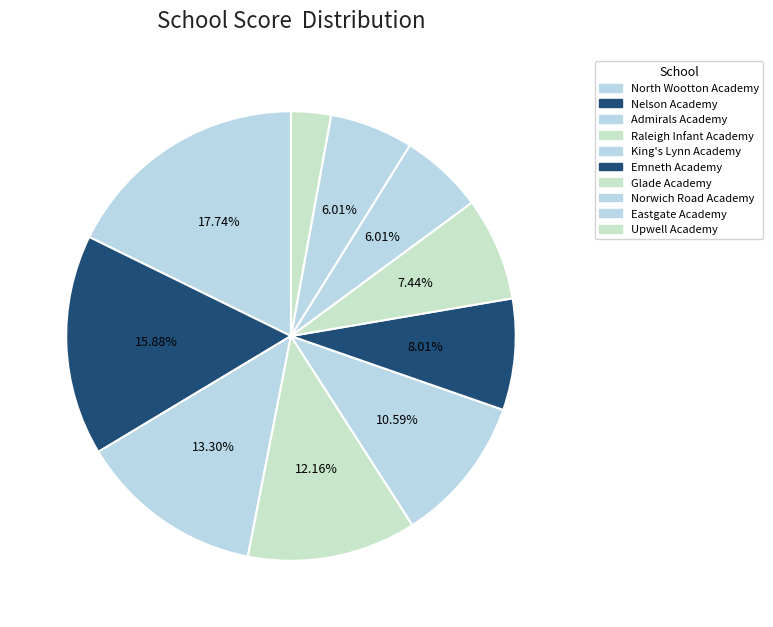

How many segments does this pie chart have?

10